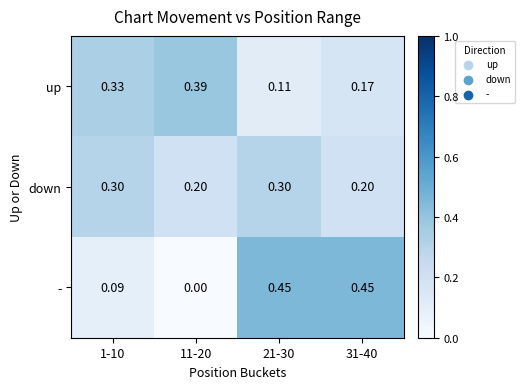

At 11-20, list the series in order from largest to smallest.

up, down, -